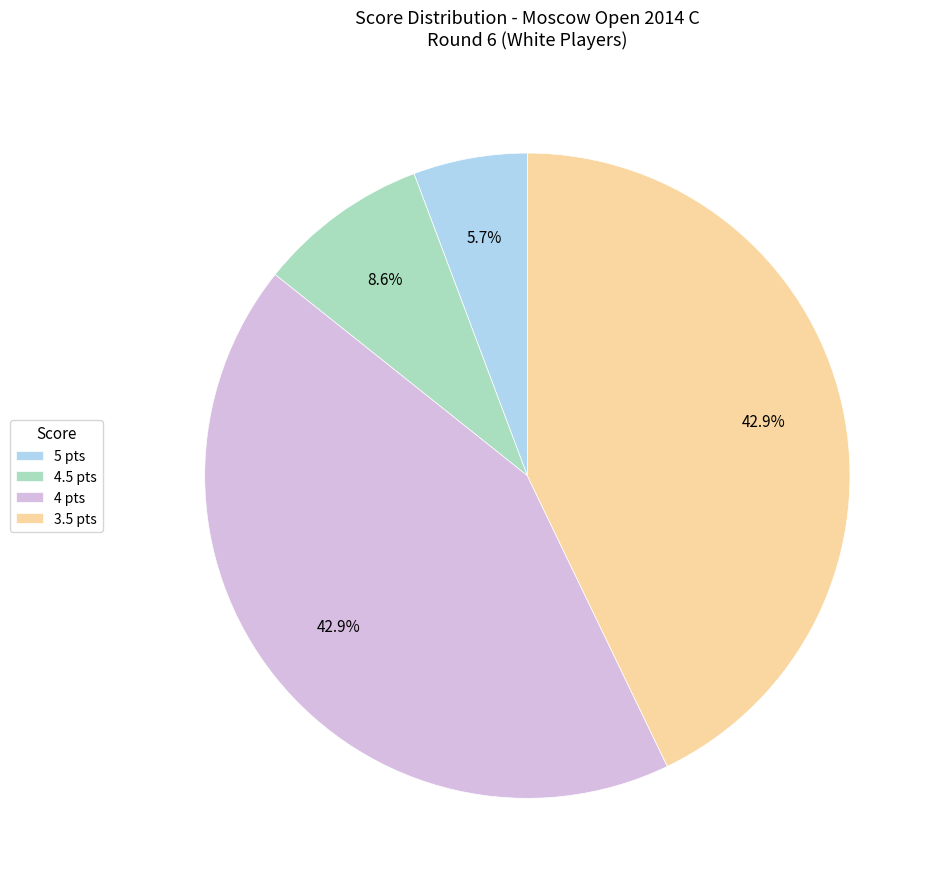

Which has a higher value, 3.5 pts or 5 pts?

3.5 pts